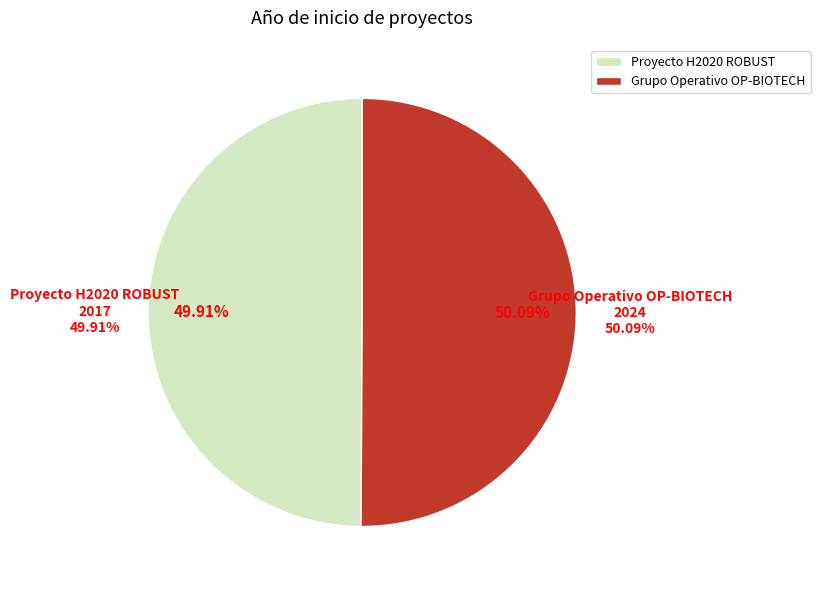

The Proyecto H2020 ROBUST slice represents 50% of the pie. True or false?

True